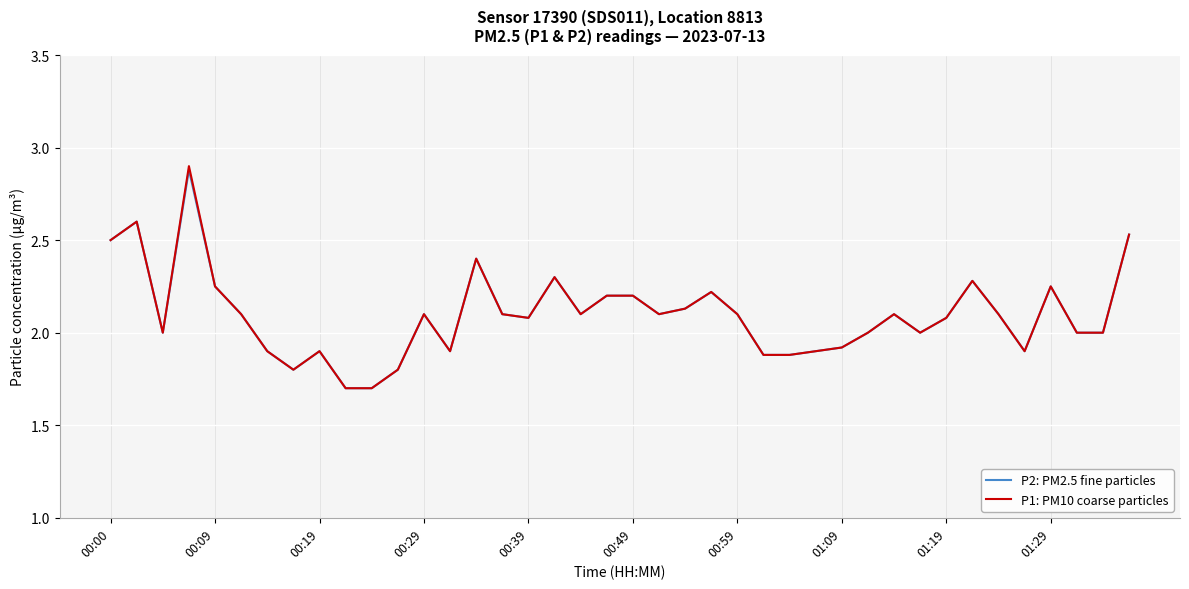

Does the chart have visible grid lines?

Yes